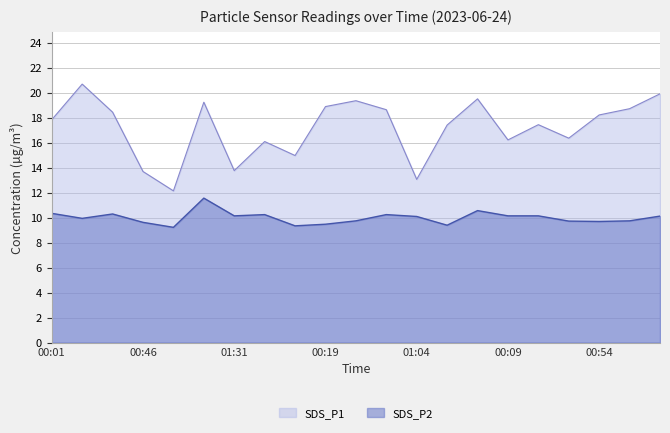

Where is the first local minimum for SDS_P1?

01:01